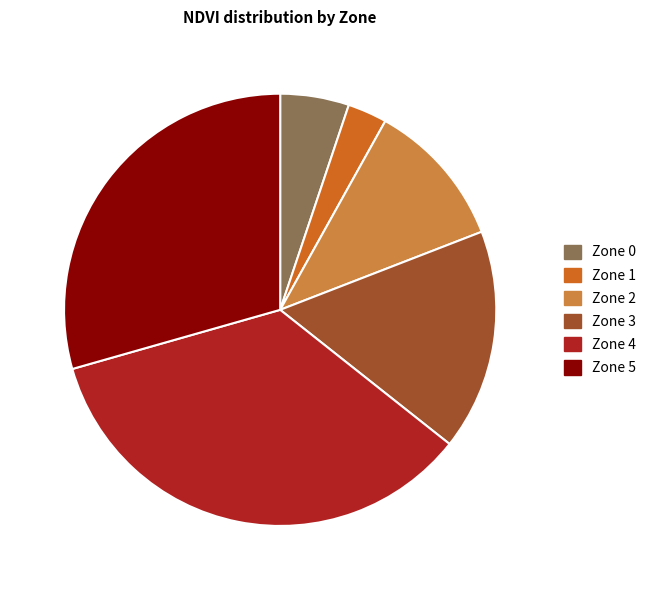

Which slice is the smallest?

Zone 1